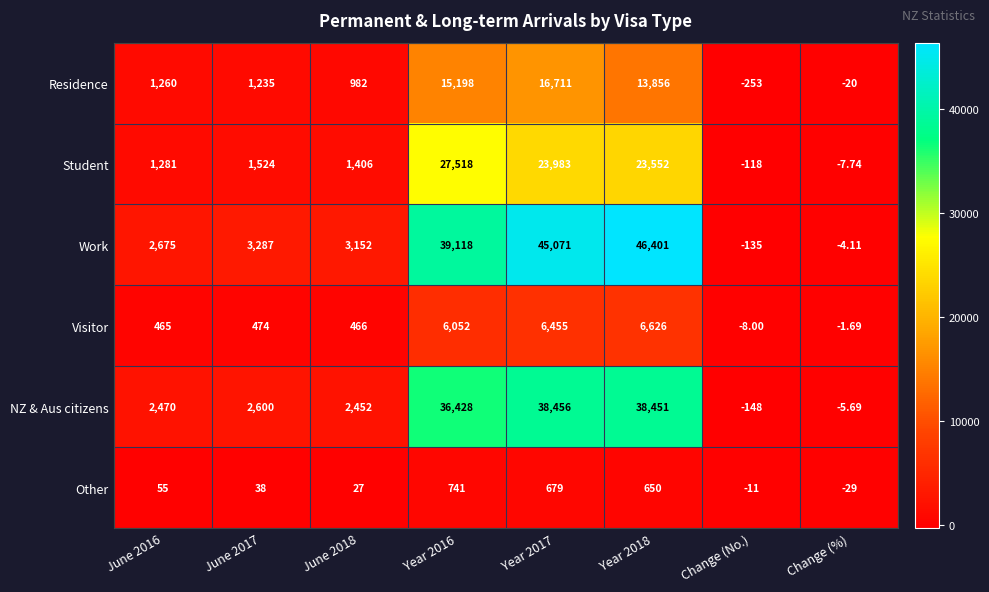

What is the difference between the highest and lowest values at June 2016?

2620.0